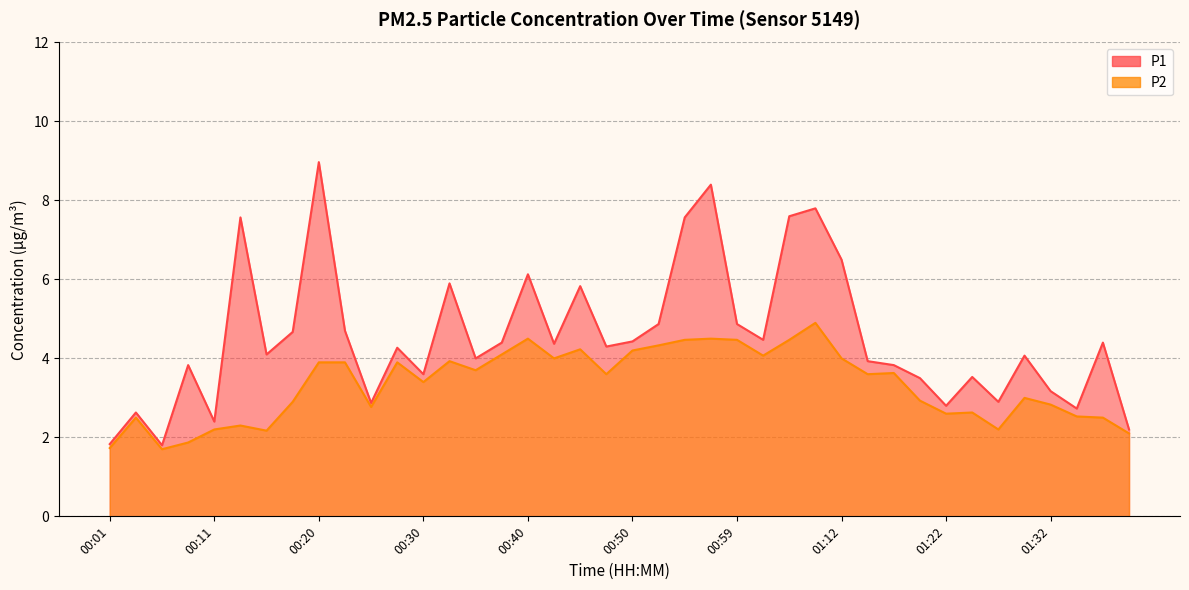

Reading left to right, what are all the values shown in this chart?

P1: 00:01=1.8	00:03=2.6	00:06=1.8	00:08=3.8	00:11=2.4	00:13=7.6	00:16=4.1	00:18=4.7	00:20=9.0	00:23=4.7	00:25=2.9	00:28=4.3	00:30=3.6	00:33=5.9	00:35=4.0	00:38=4.4	00:40=6.1	00:42=4.4	00:45=5.8	00:47=4.3	00:50=4.4	00:52=4.9	00:55=7.6	00:57=8.4	00:59=4.9	01:02=4.5	01:04=7.6	01:07=7.8	01:12=6.5	01:14=3.9	01:17=3.8	01:19=3.5	01:22=2.8	01:24=3.5	01:27=2.9	01:29=4.1	01:32=3.2	01:34=2.7	01:37=4.4	01:39=2.2
P2: 00:01=1.7	00:03=2.5	00:06=1.7	00:08=1.9	00:11=2.2	00:13=2.3	00:16=2.2	00:18=2.9	00:20=3.9	00:23=3.9	00:25=2.8	00:28=3.9	00:30=3.4	00:33=3.9	00:35=3.7	00:38=4.1	00:40=4.5	00:42=4.0	00:45=4.2	00:47=3.6	00:50=4.2	00:52=4.3	00:55=4.5	00:57=4.5	00:59=4.5	01:02=4.1	01:04=4.5	01:07=4.9	01:12=4.0	01:14=3.6	01:17=3.6	01:19=2.9	01:22=2.6	01:24=2.6	01:27=2.2	01:29=3.0	01:32=2.8	01:34=2.5	01:37=2.5	01:39=2.1